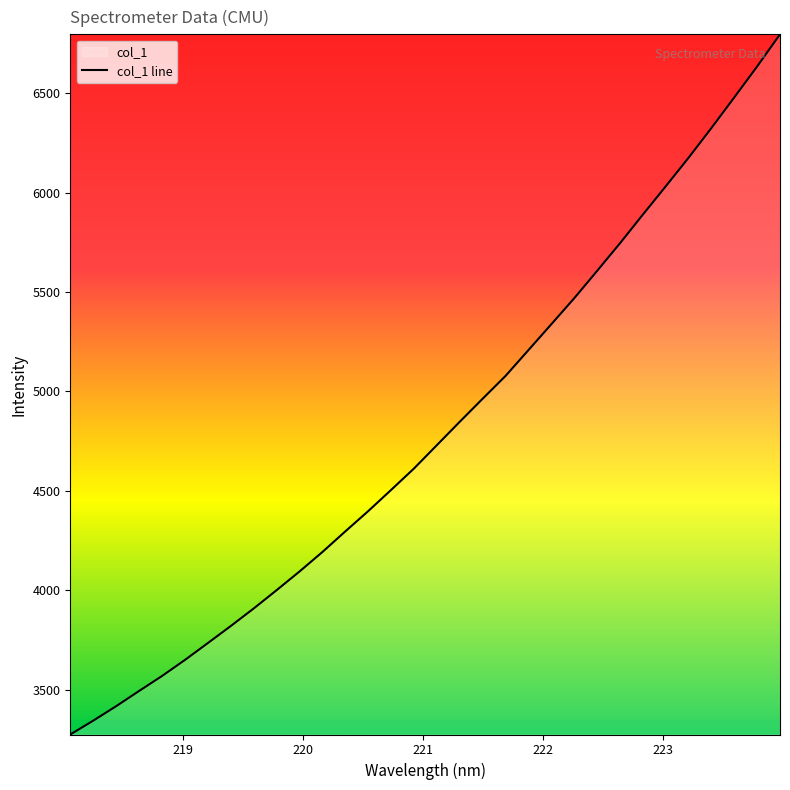

What is the sum of all values?

153616.4